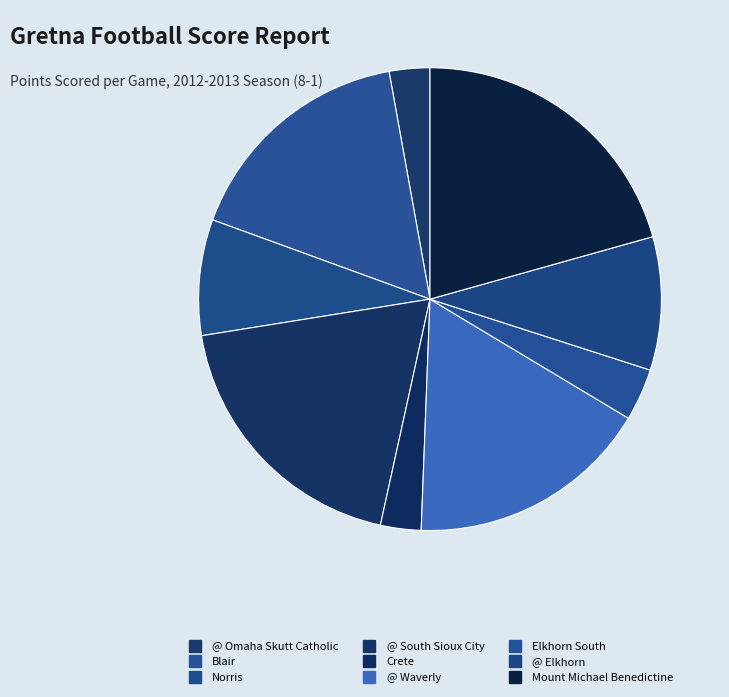

Count the number of slices in the pie.

9